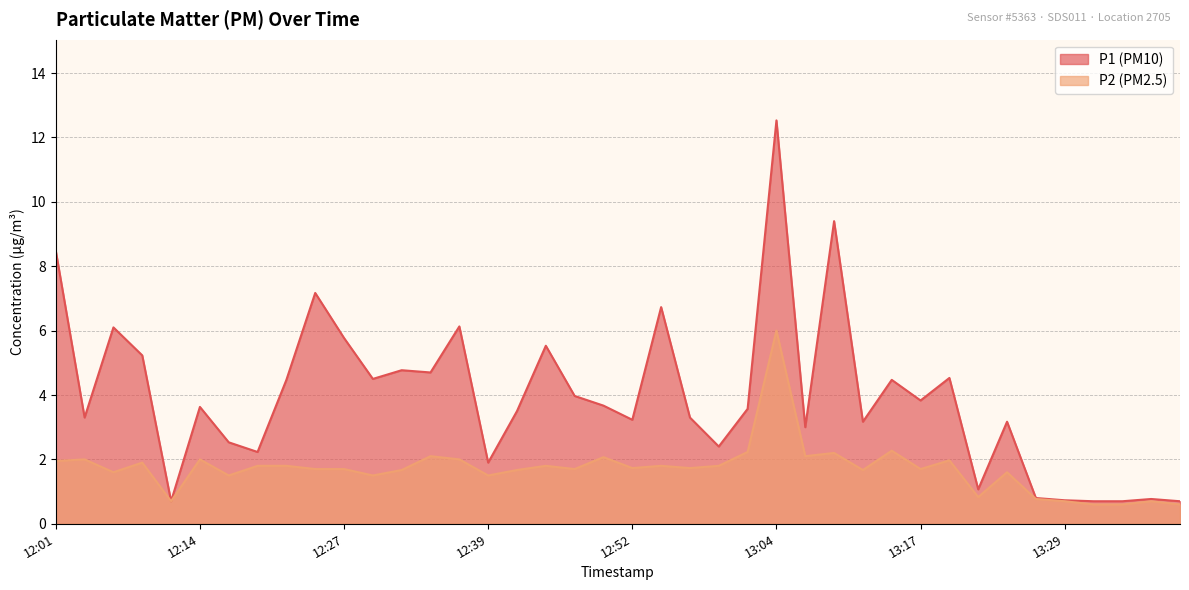

At which category is the sum across all series the highest?

13:04